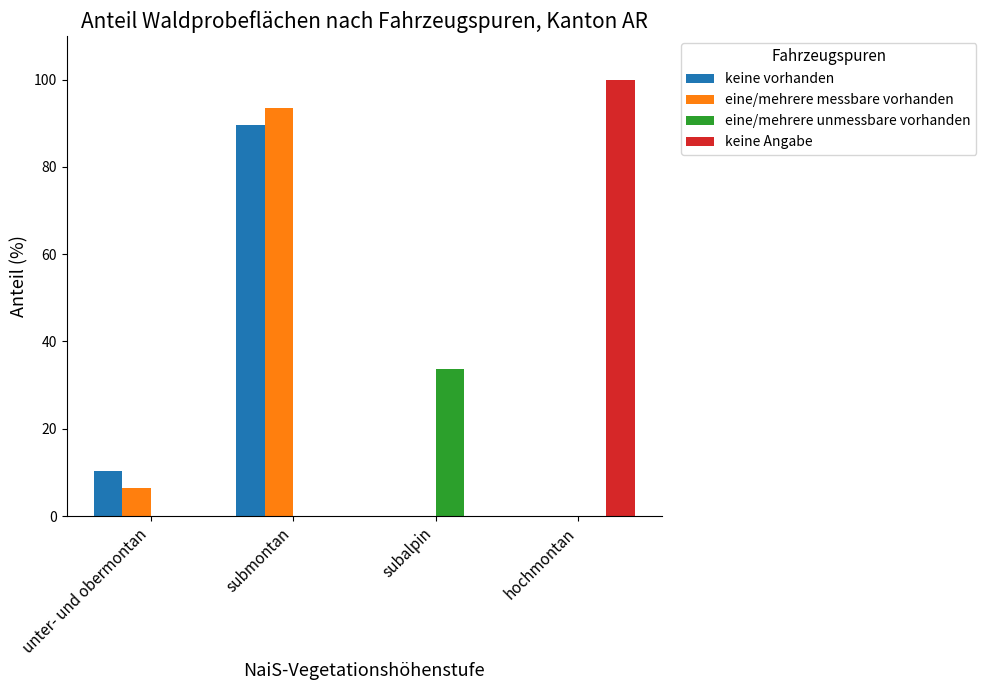

The eine/mehrere messbare vorhanden series shows 0.0 at hochmontan. True or false?

True